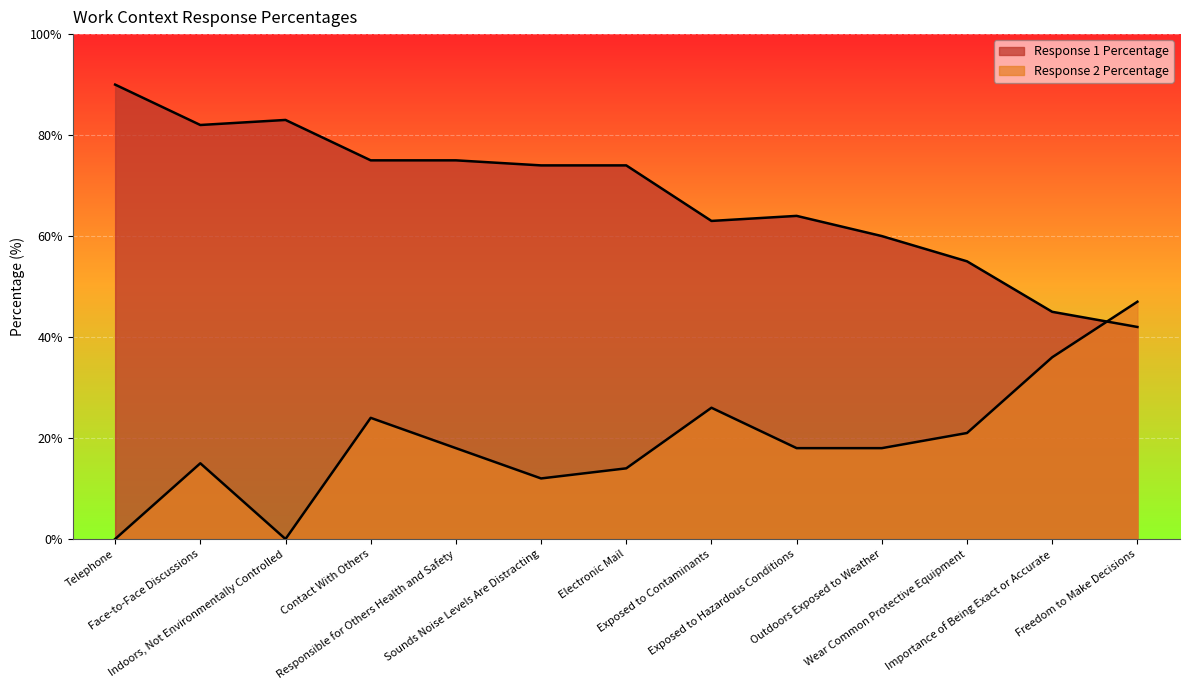

The value of Response 1 Percentage at Telephone is 57. True or false?

False